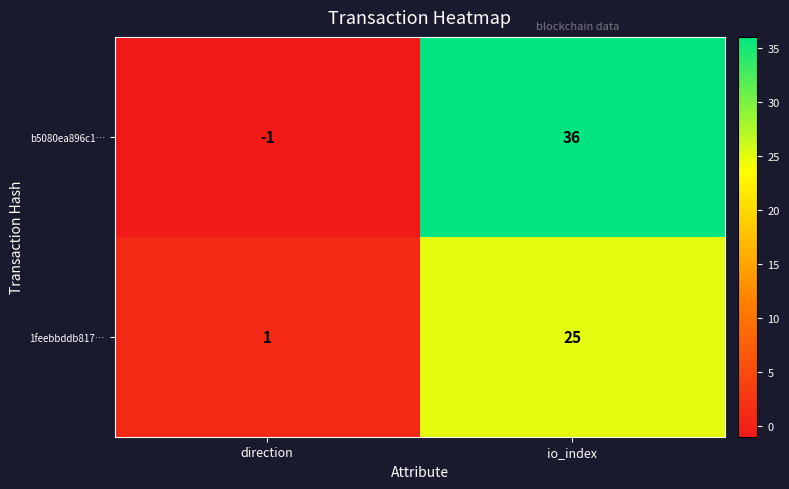

What is the sum of the b5080ea896c1… values at io_index and direction?

35